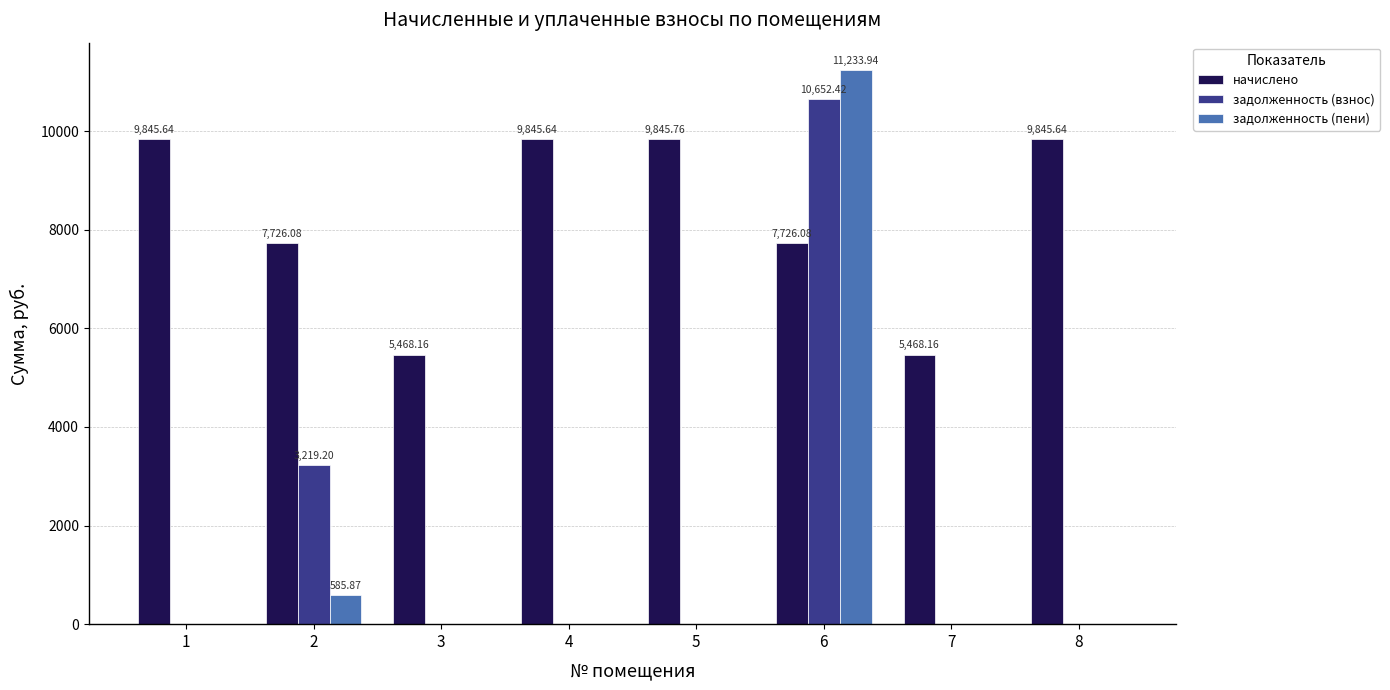

What are all the series names shown in the legend?

начислено, задолженность (взнос), задолженность (пени)